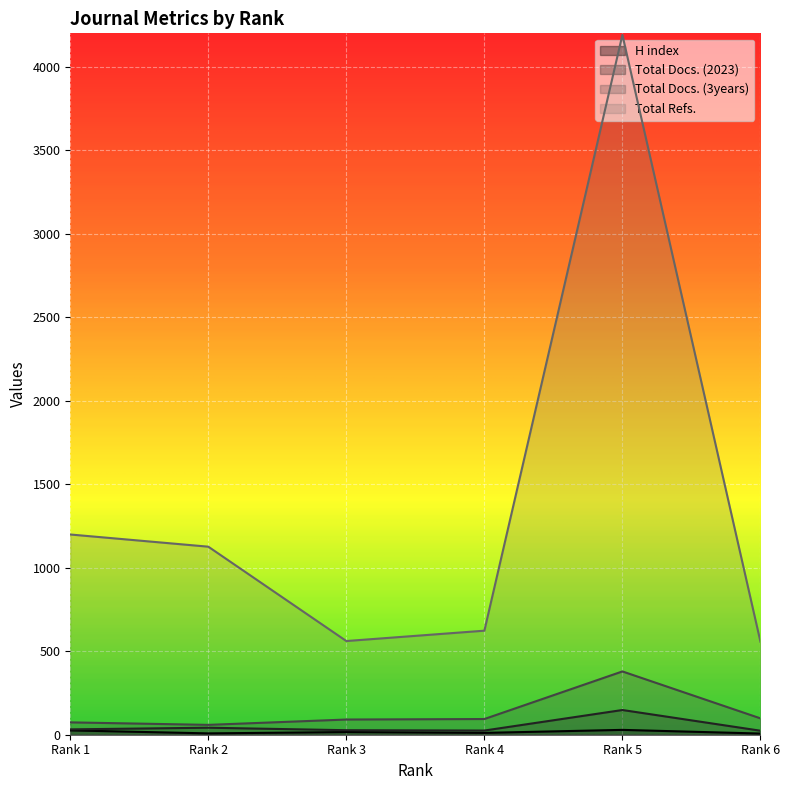

What value does the Total Docs. (2023) series have at Rank 1, to the nearest 50?

50